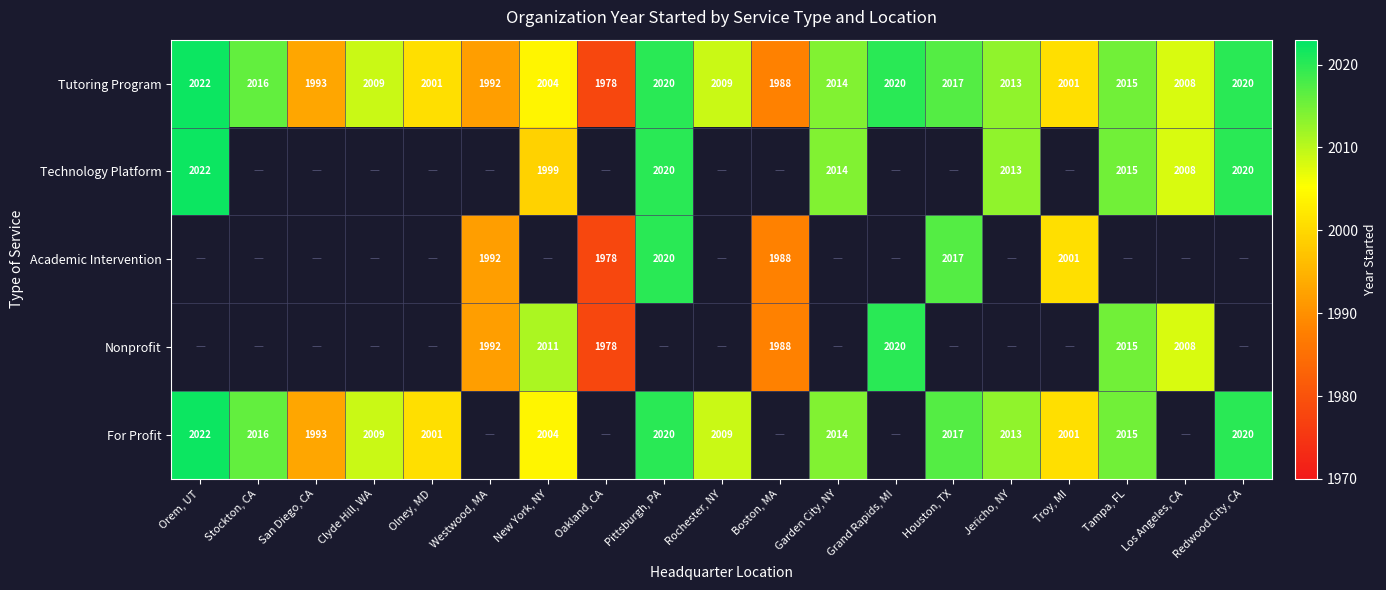

The value of Technology Platform at Tampa, FL is 2015. True or false?

True